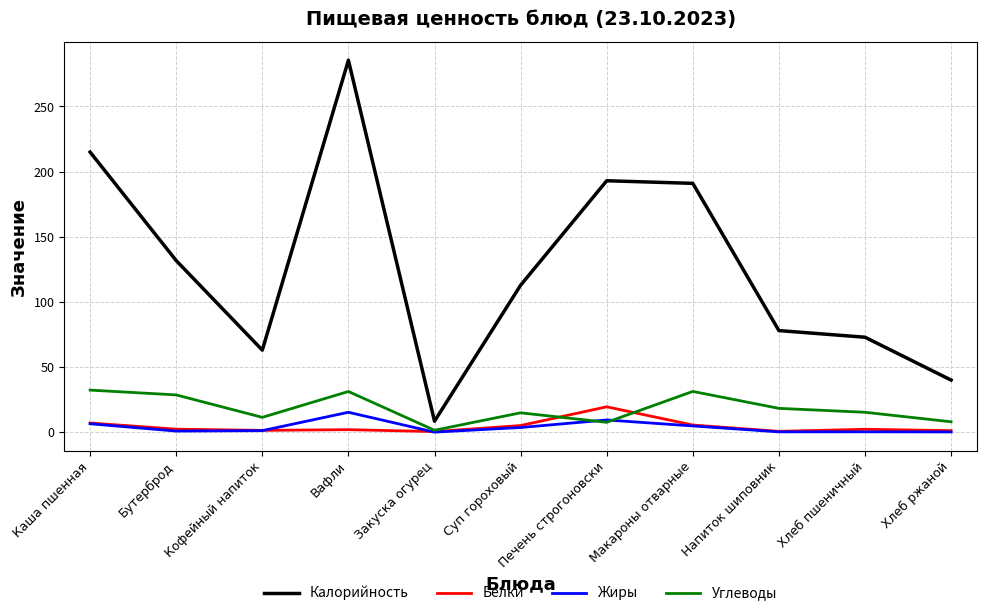

Which series changed the most between Каша пшенная and Хлеб ржаной?

Калорийность